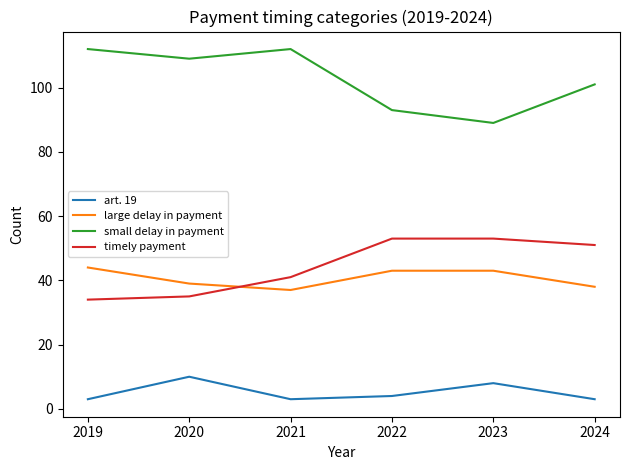

What is the spread (max minus min) of values at 2022?

89